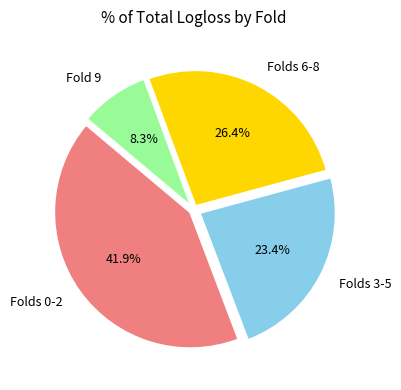

Does Folds 3-5 represent more than half of the total?

No